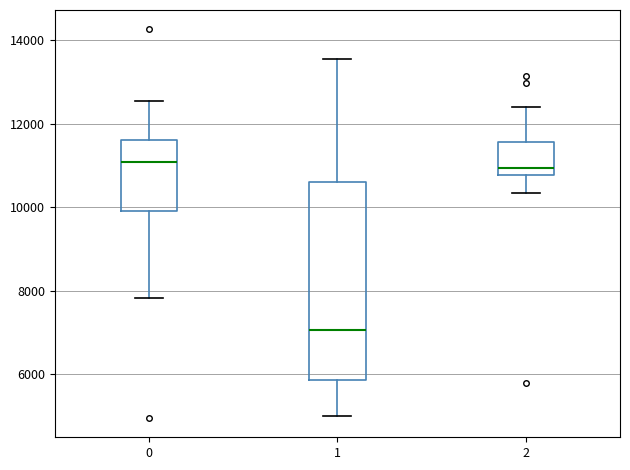

Comparing the boxes themselves (not the whiskers), which one is the tallest?

1